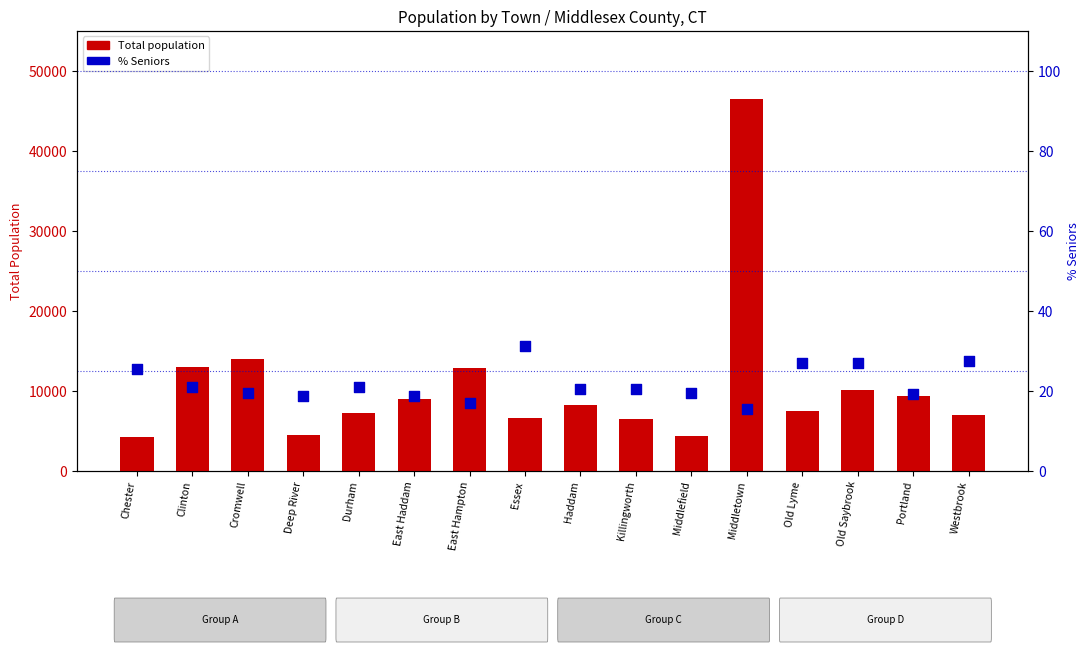

Which series contains the highest Y value?

Total population